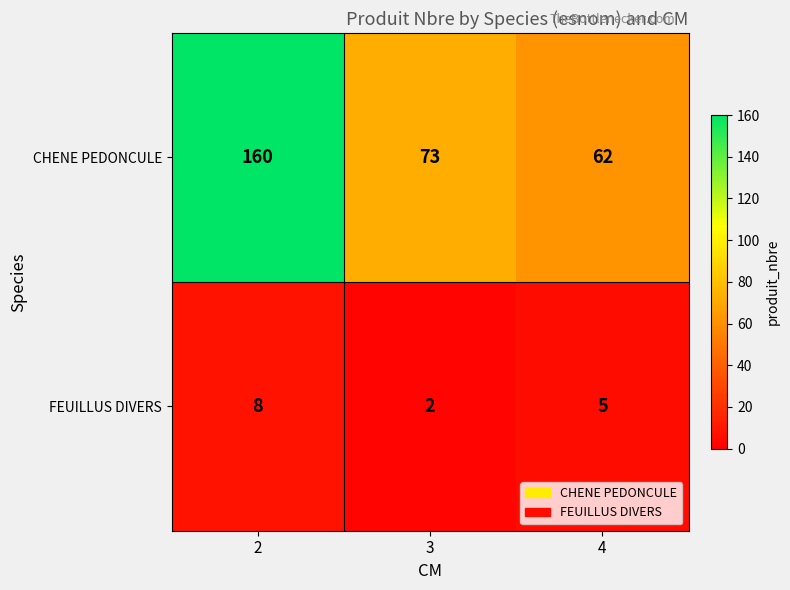

Reading left to right, extract all data points from this chart.

CHENE PEDONCULE: 160	73	62
FEUILLUS DIVERS: 8	2	5